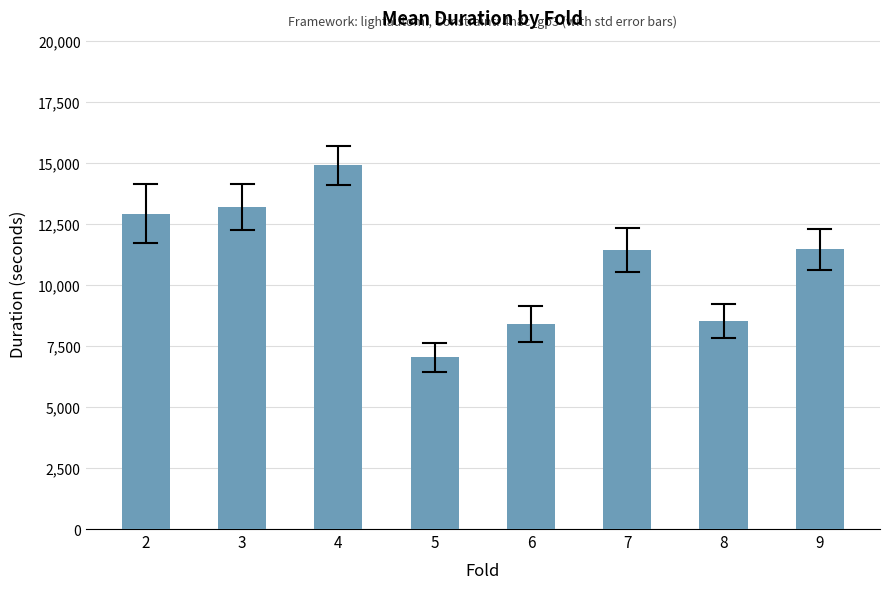

What is the greatest value displayed?

14906.4